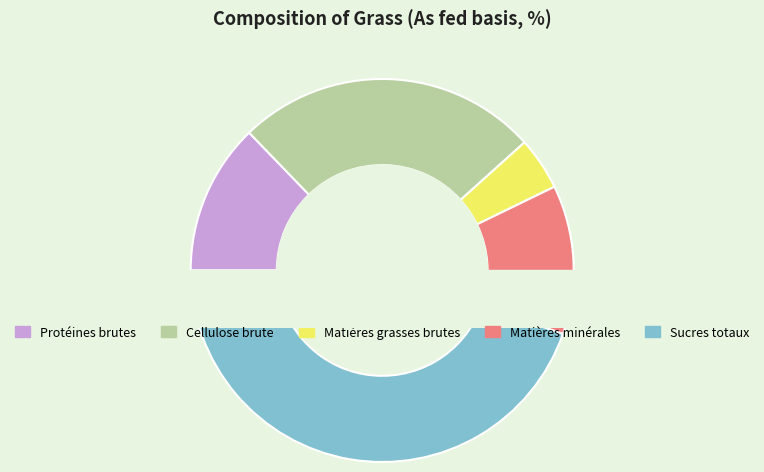

What is the ratio of the value at Cellulose brute to the value at Protéines brutes?

2.0